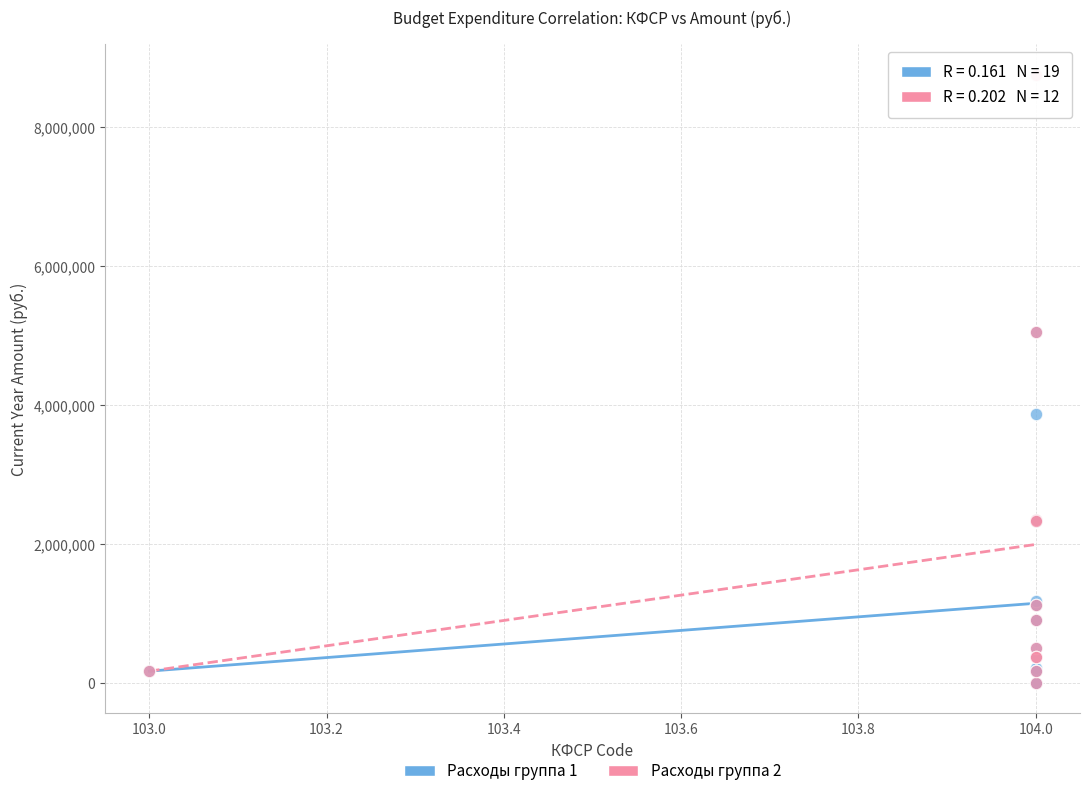

Which series has the widest spread of Y values?

Расходы группа 2